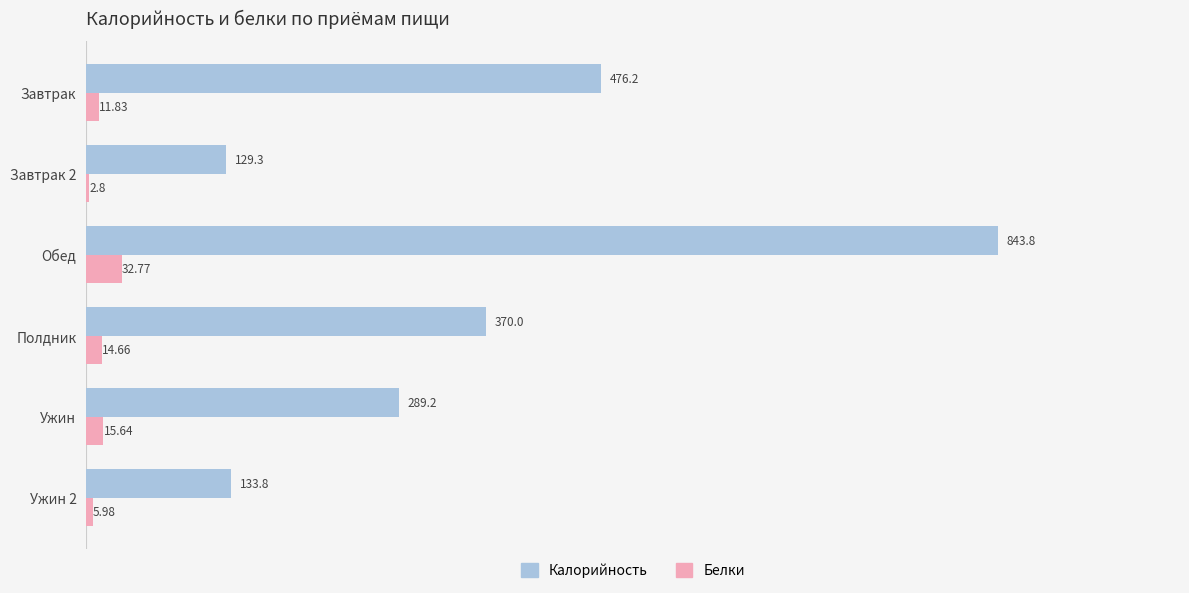

Which series has the largest total across all categories?

Калорийность